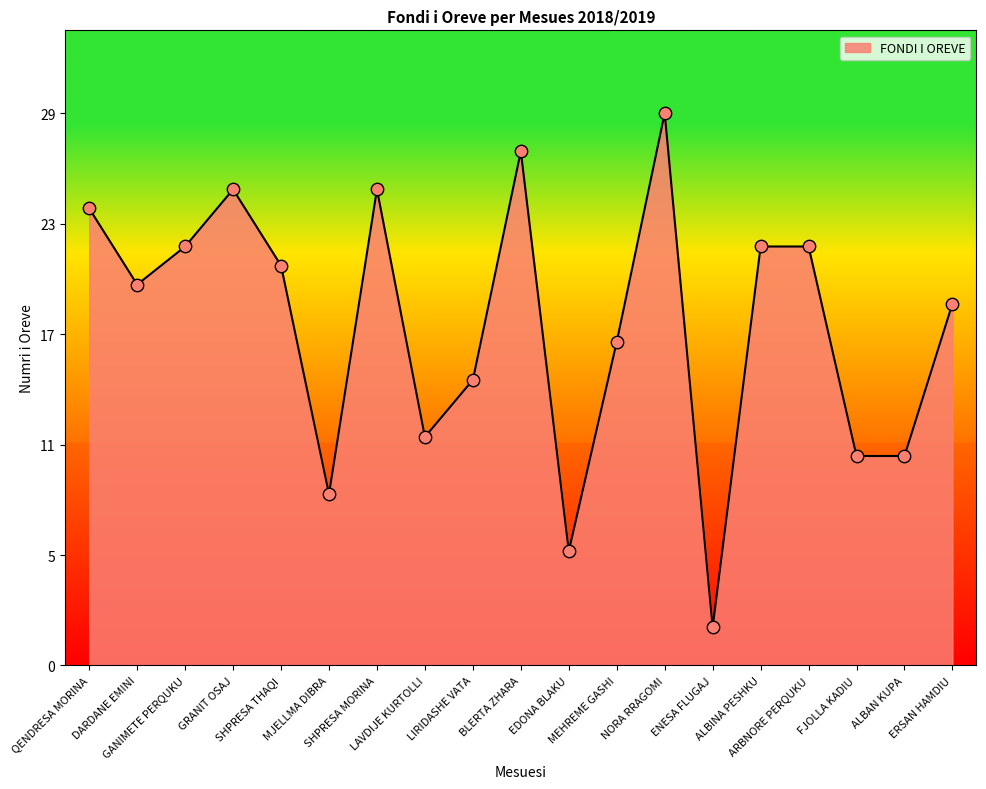

What is the change in value from LAVDIJE KURTOLLI to ERSAN HAMDIU?

+7